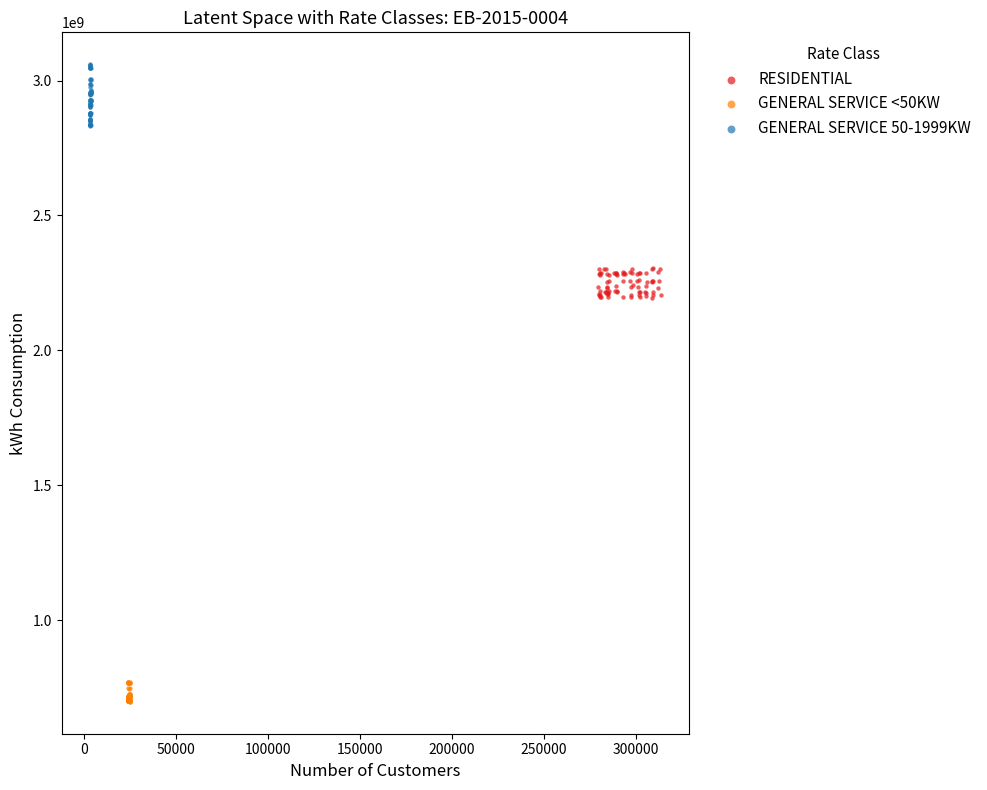

Which series has the largest Y range (max minus min)?

GENERAL SERVICE 50-1999KW